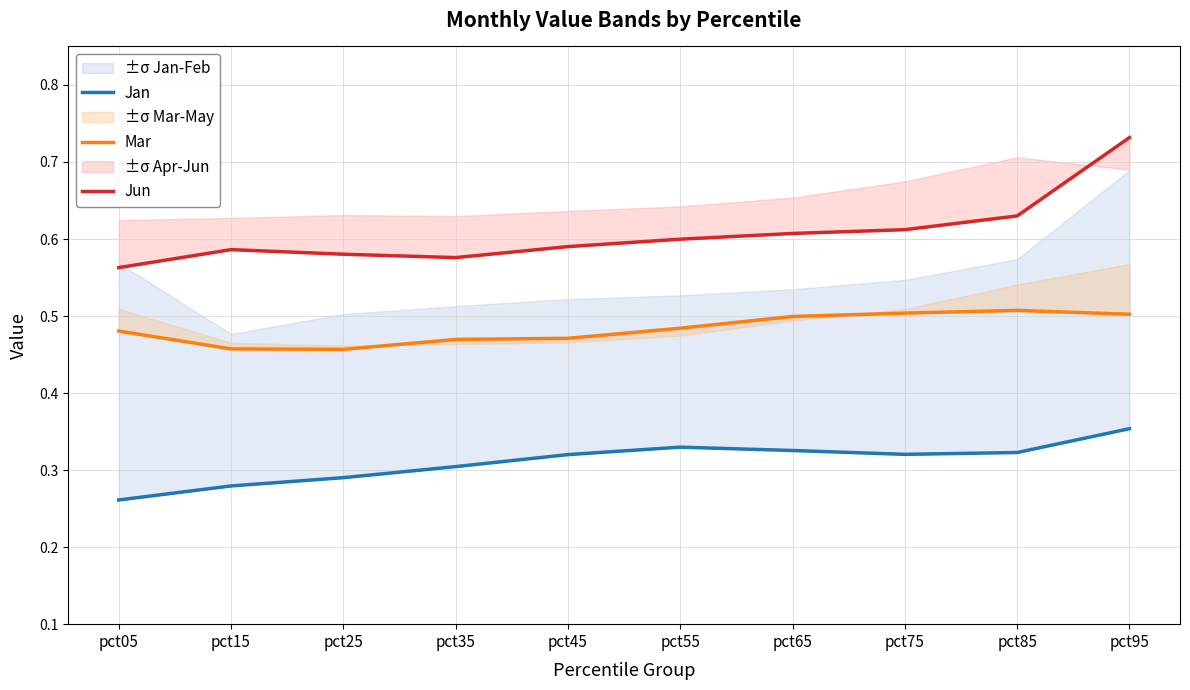

What is the greatest value displayed?

0.7